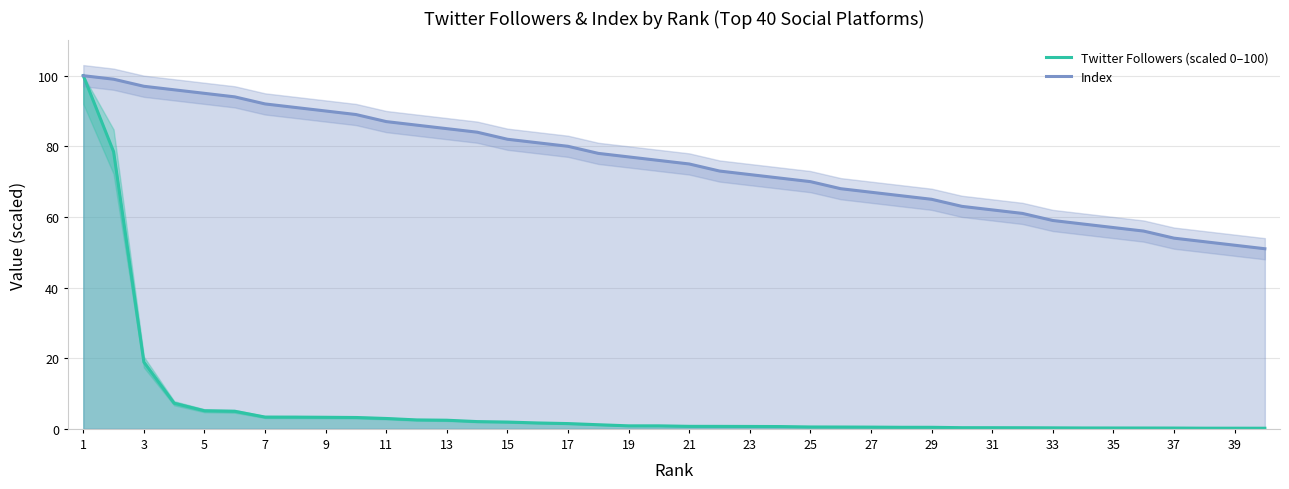

What is the difference between the maximum and minimum values in the Twitter Followers (scaled 0–100) series?

99.8